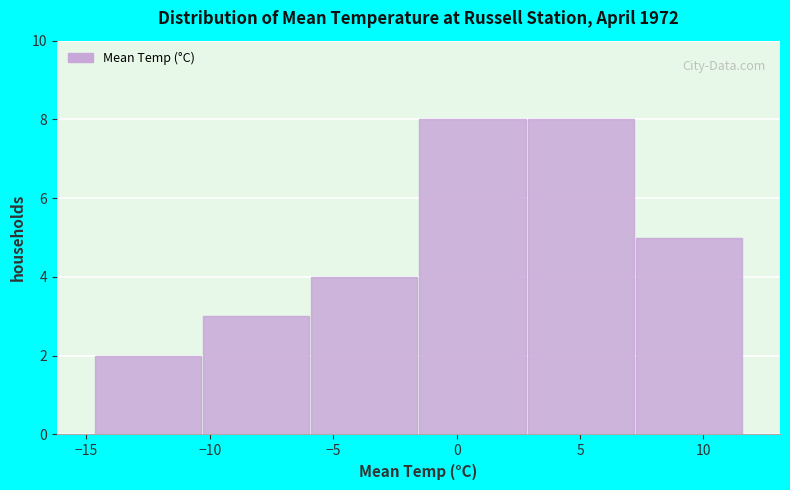

Reading left to right, transcribe this chart: for each bar, give the range it covers on the x-axis and its height. Neither the bar edges nor the heights are printed on the chart, so give them approximately, as read against the axes.

-14.5 to -10.5: 2
-10.5 to -6.0: 3
-6.0 to -1.5: 4
-1.5 to 3.0: 8
3.0 to 7.0: 8
7.0 to 11.5: 5